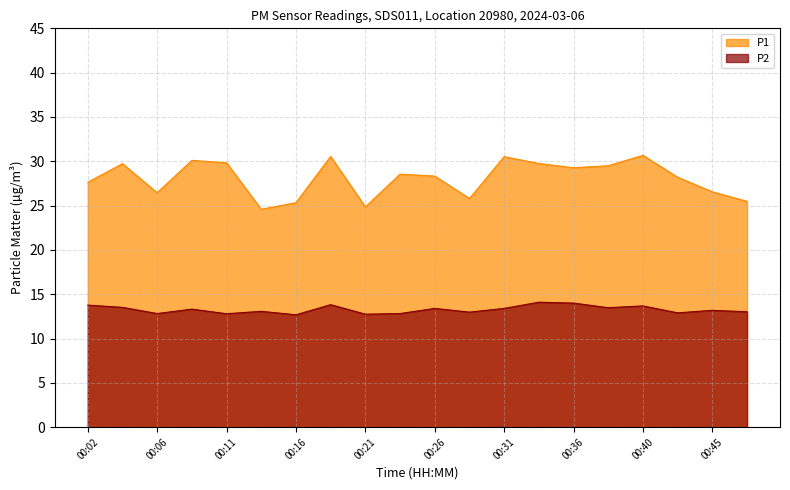

The P2 series shows 5.4 at 00:11. True or false?

False